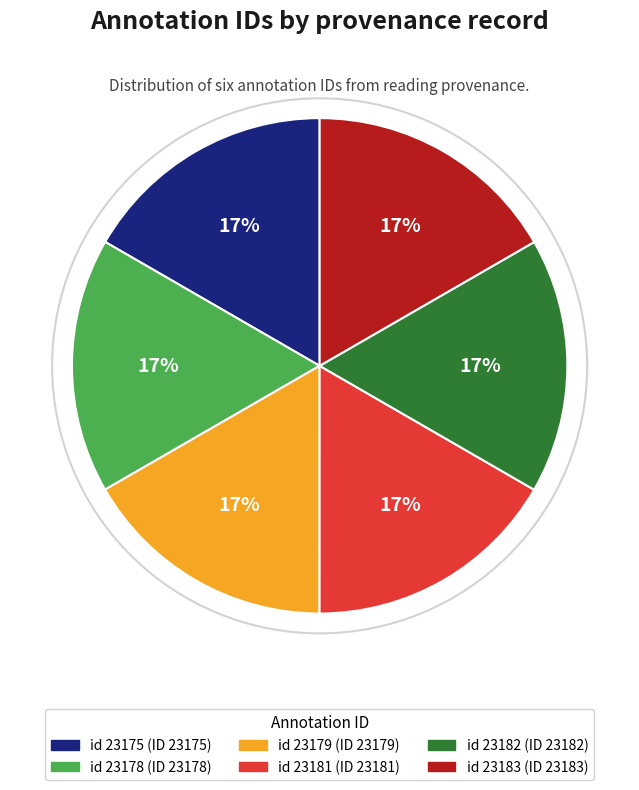

The id 23178 slice represents 23% of the pie. True or false?

False